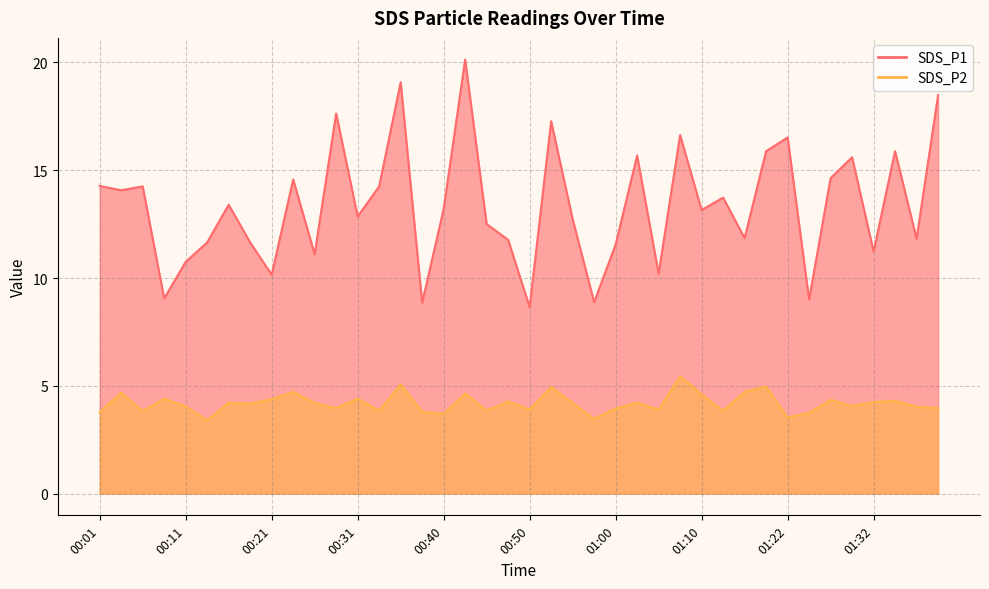

What are all the series names shown in the legend?

SDS_P1, SDS_P2